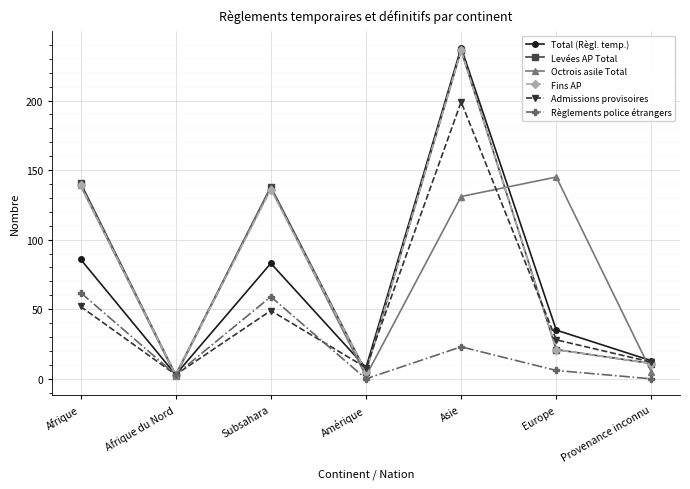

Reading left to right, what are all the values shown in this chart?

Total (Règl. temp.): Afrique=86	Afrique du Nord=3	Subsahara=83	Amérique=8	Asie=238	Europe=35	Provenance inconnu=13
Levées AP Total: Afrique=141	Afrique du Nord=3	Subsahara=138	Amérique=5	Asie=236	Europe=21	Provenance inconnu=11
Octrois asile Total: Afrique=139	Afrique du Nord=2	Subsahara=137	Amérique=2	Asie=131	Europe=145	Provenance inconnu=5
Fins AP: Afrique=139	Afrique du Nord=3	Subsahara=136	Amérique=5	Asie=236	Europe=21	Provenance inconnu=11
Admissions provisoires: Afrique=52	Afrique du Nord=3	Subsahara=49	Amérique=8	Asie=199	Europe=28	Provenance inconnu=12
Règlements police étrangers: Afrique=62	Afrique du Nord=3	Subsahara=59	Amérique=0	Asie=23	Europe=6	Provenance inconnu=0